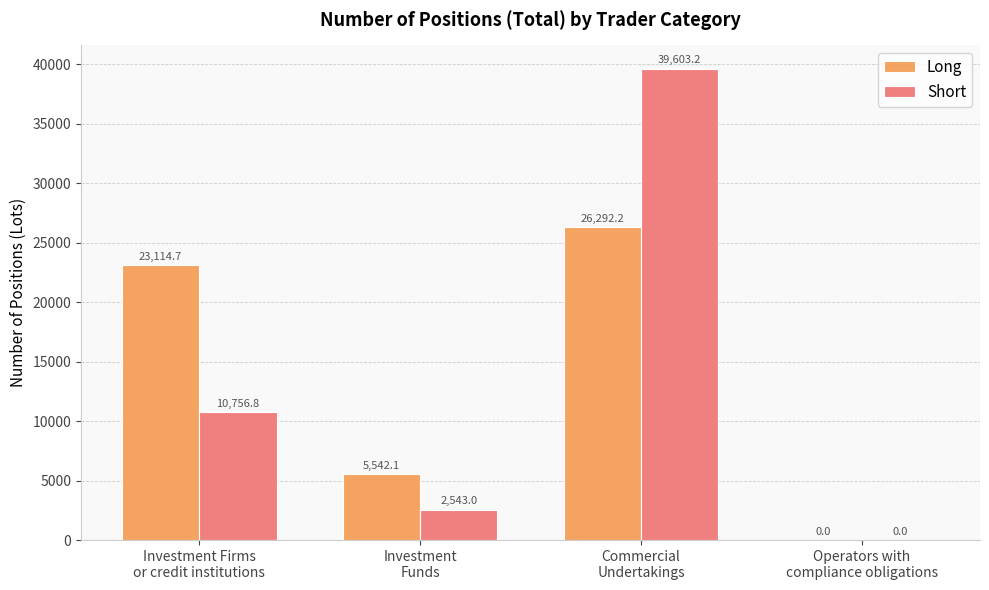

The Short series shows 39603.2 at Commercial
Undertakings. True or false?

True